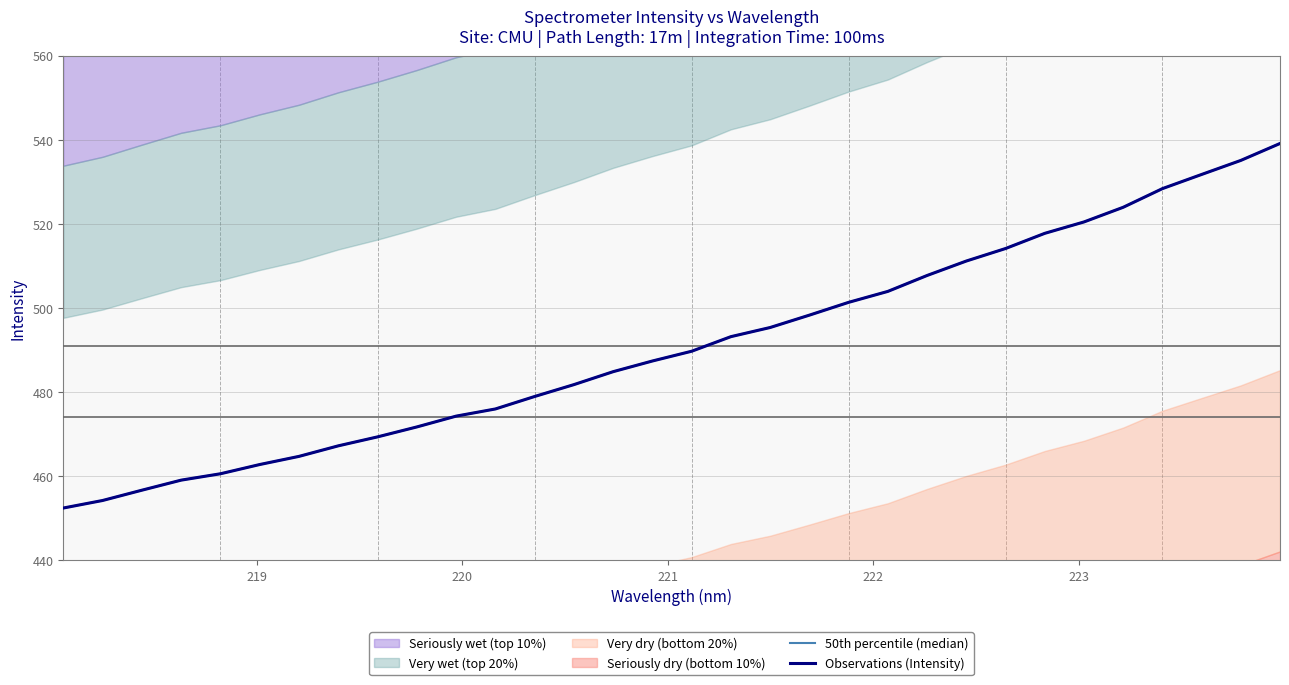

Is this an area chart (filled region under the line)?

No